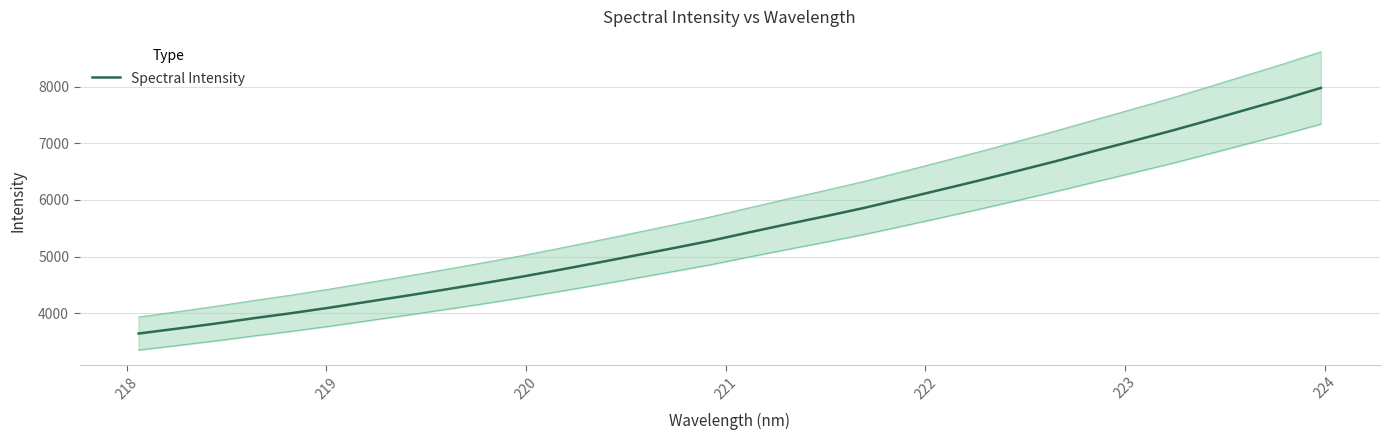

What is the minimum value for Spectral Intensity?

3639.9